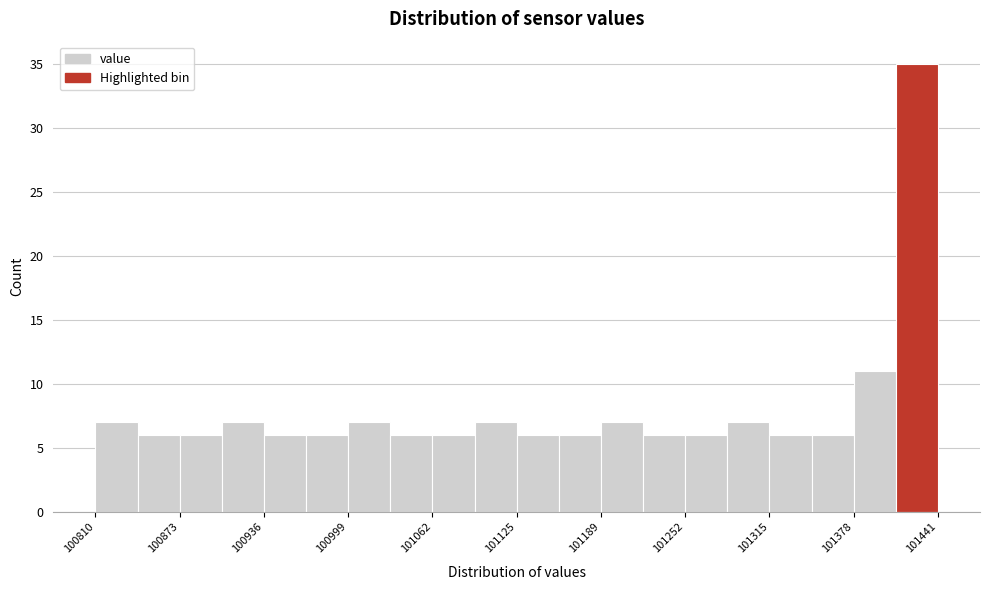

Around what value on the x-axis is the tallest bar? Give the approximate position of its centre, as read against the axis.

101430